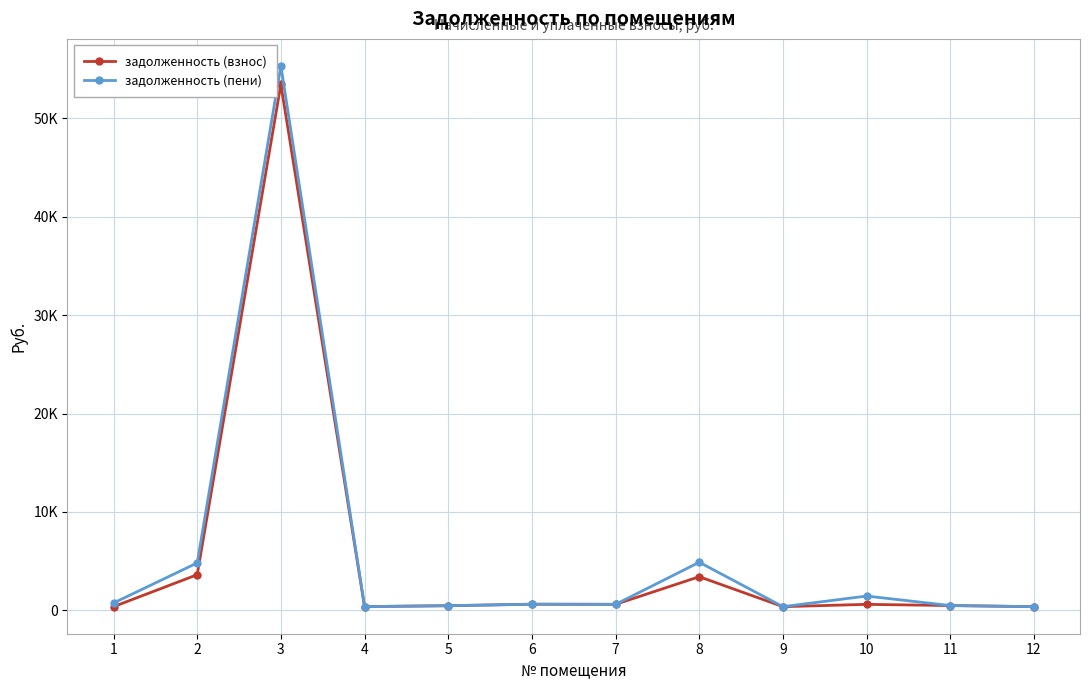

Is this an area chart (filled region under the line)?

No